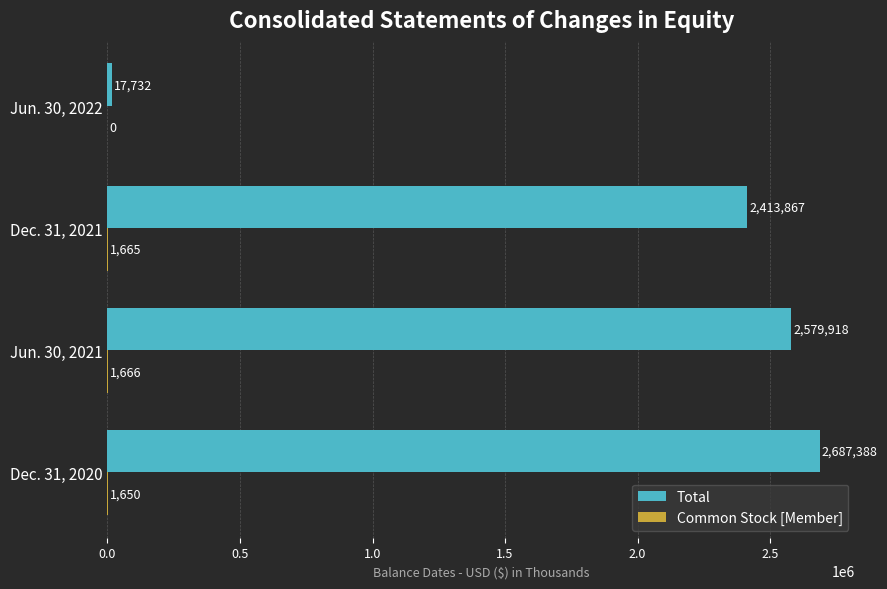

At which category does the chart reach its peak across all series?

Dec. 31, 2020